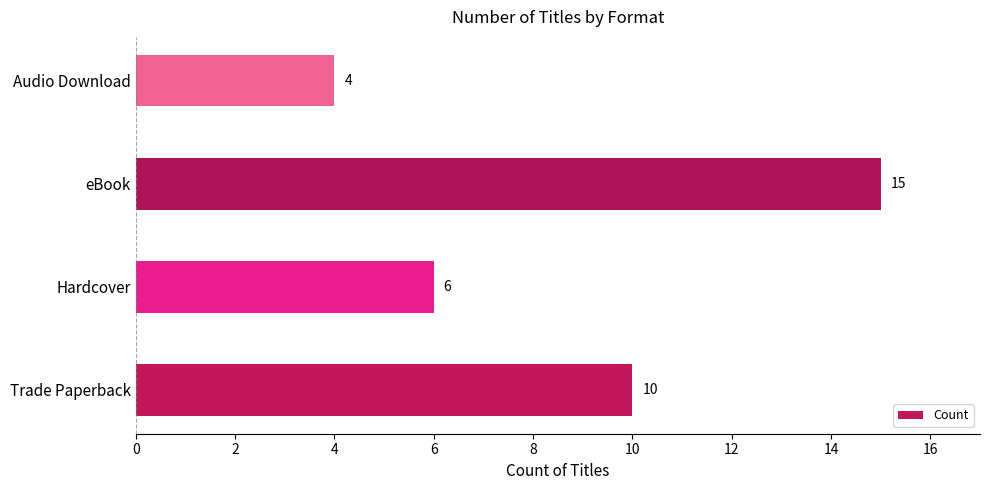

How many bars are there in total?

4